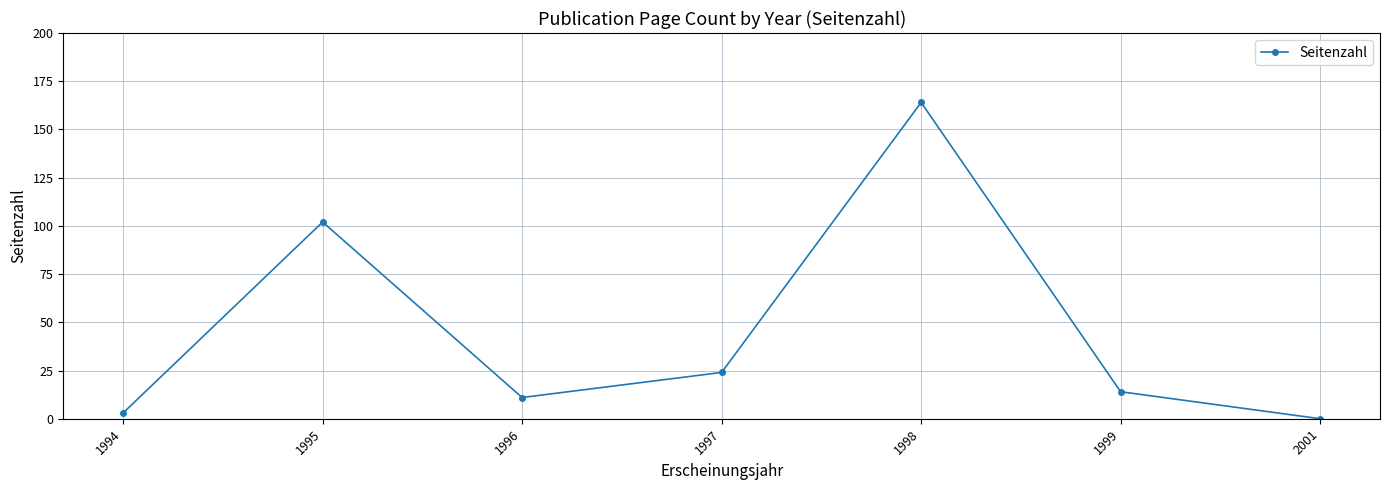

At which label does the data first exceed 14?

1995